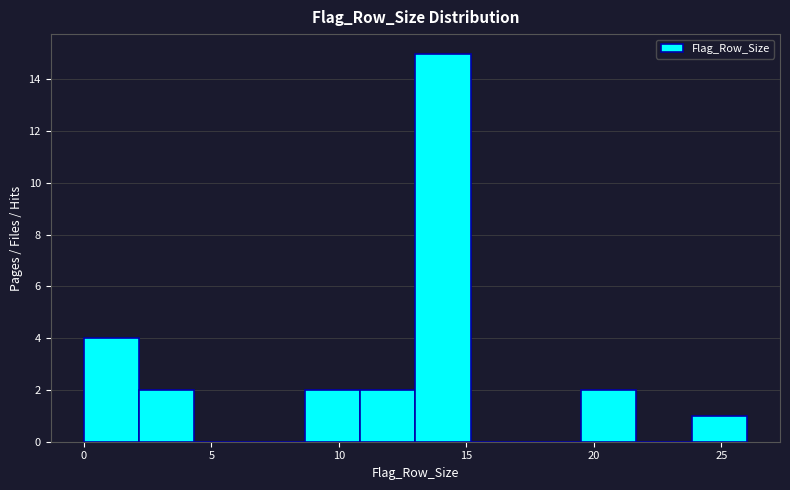

Over which range of the x-axis is the bar tallest?

13.0 to 15.0